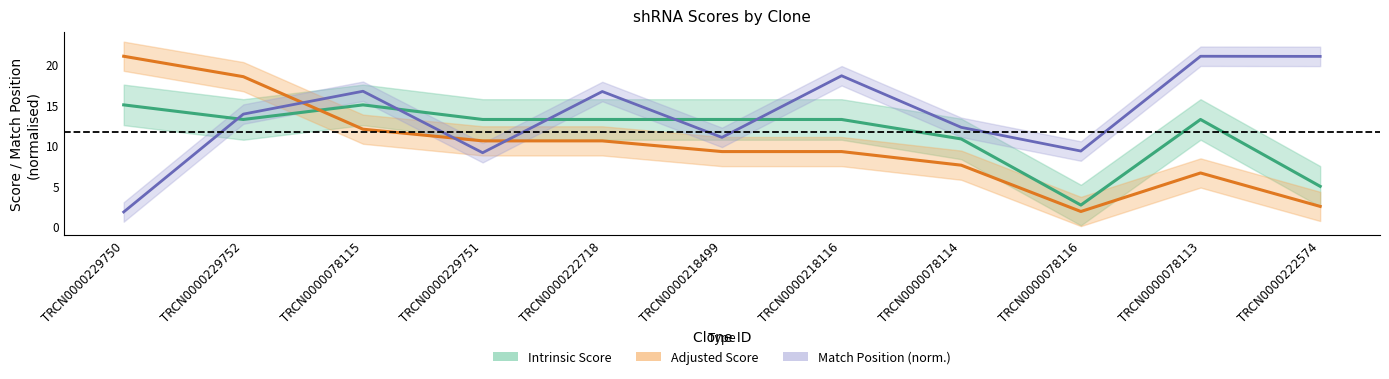

In Match Position (norm.), how many points are higher than both neighbors (excluding endpoints)?

4